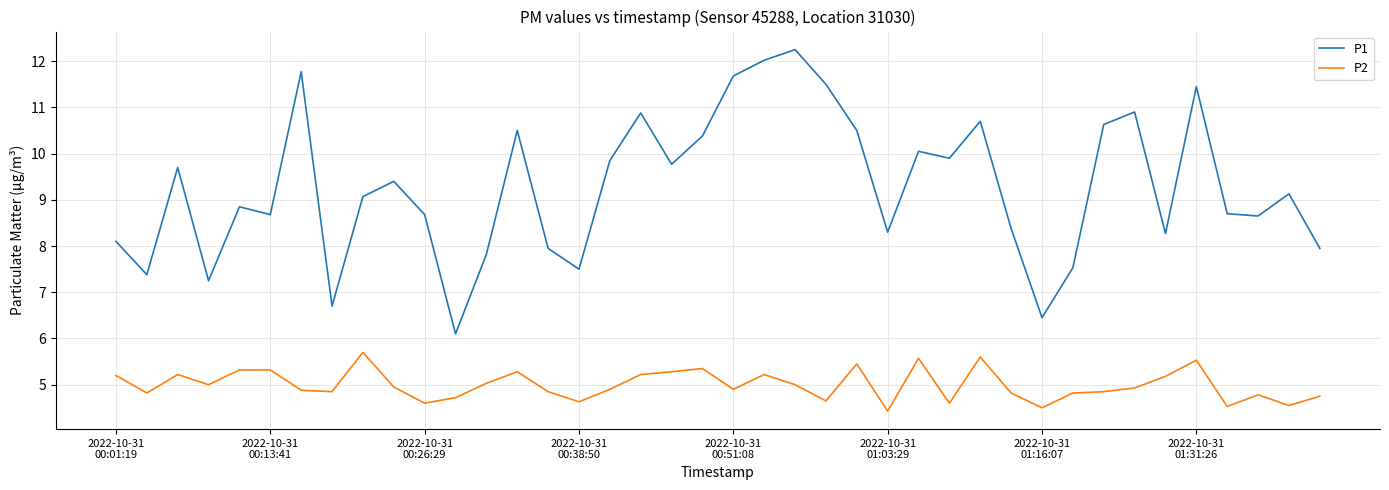

What is the smallest value displayed?

4.4